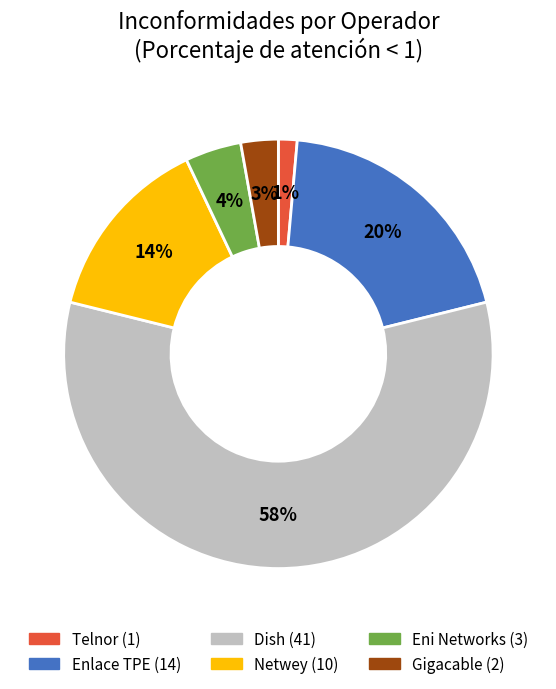

How many segments does this pie chart have?

6